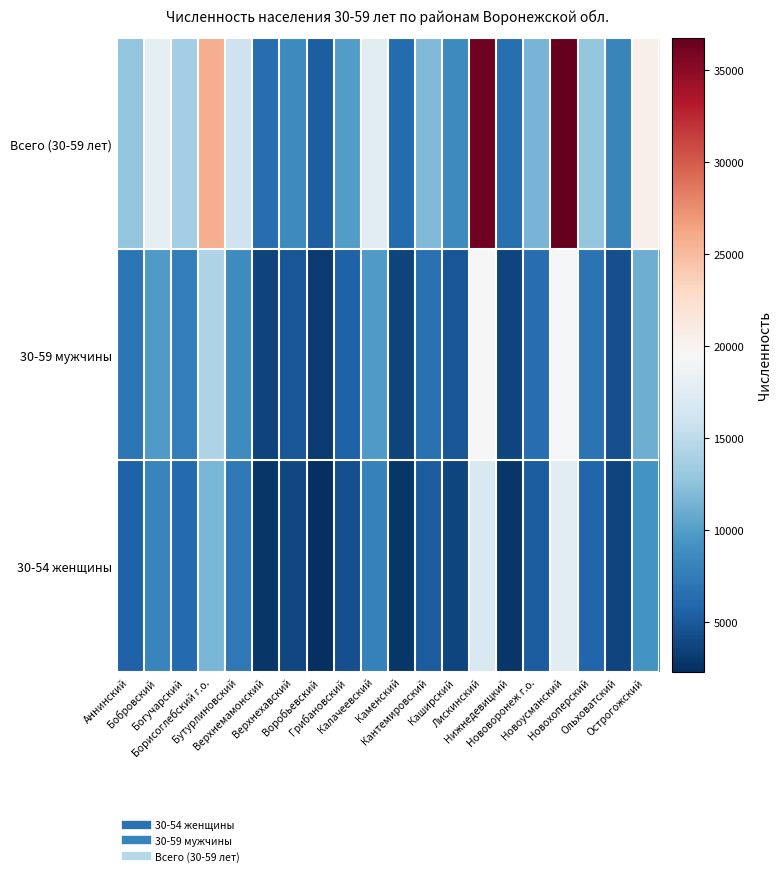

What is the spread (max minus min) of values at Верхнехавский?

4730